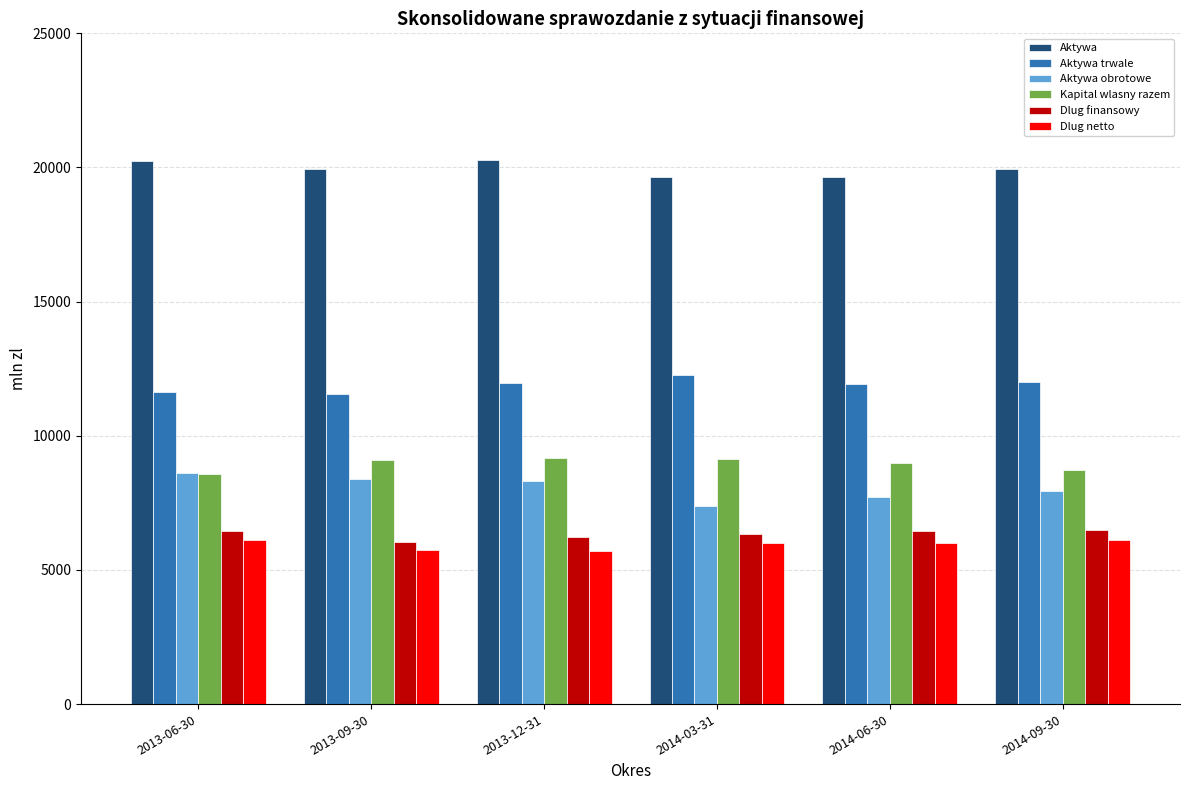

What is the sum of all Aktywa trwale values?

71340.0